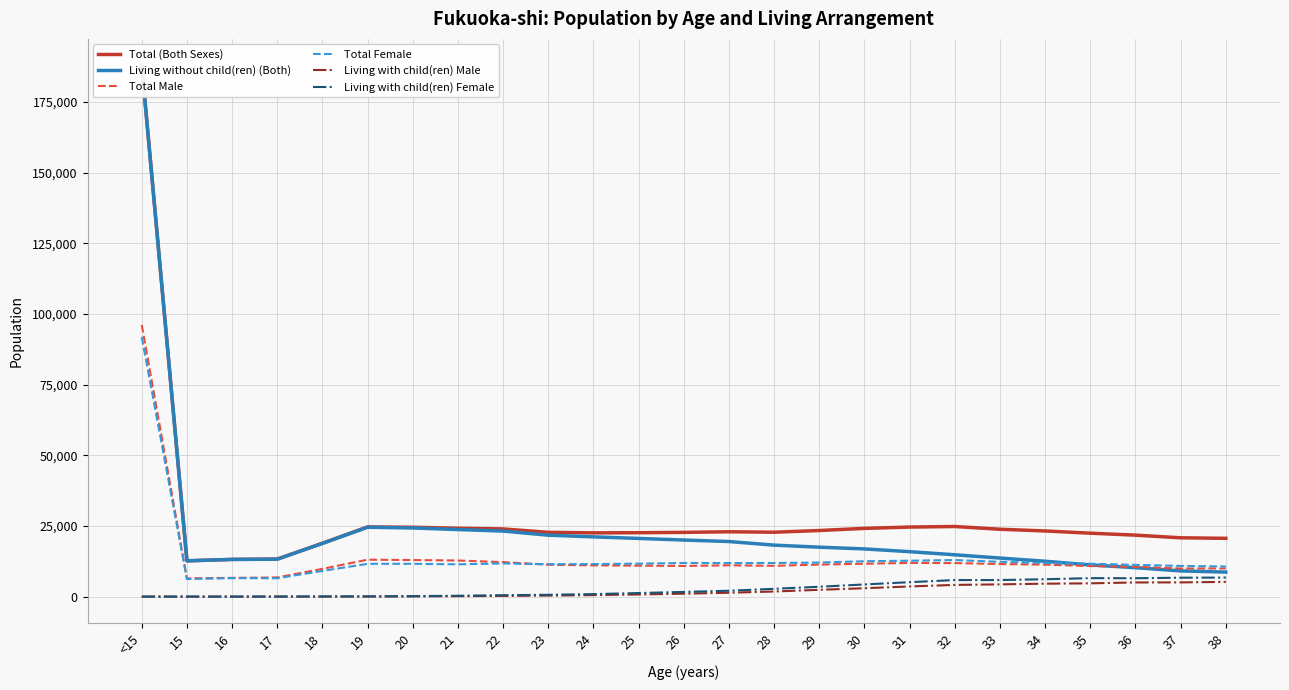

At which label is Total Male closest to 51292?

19